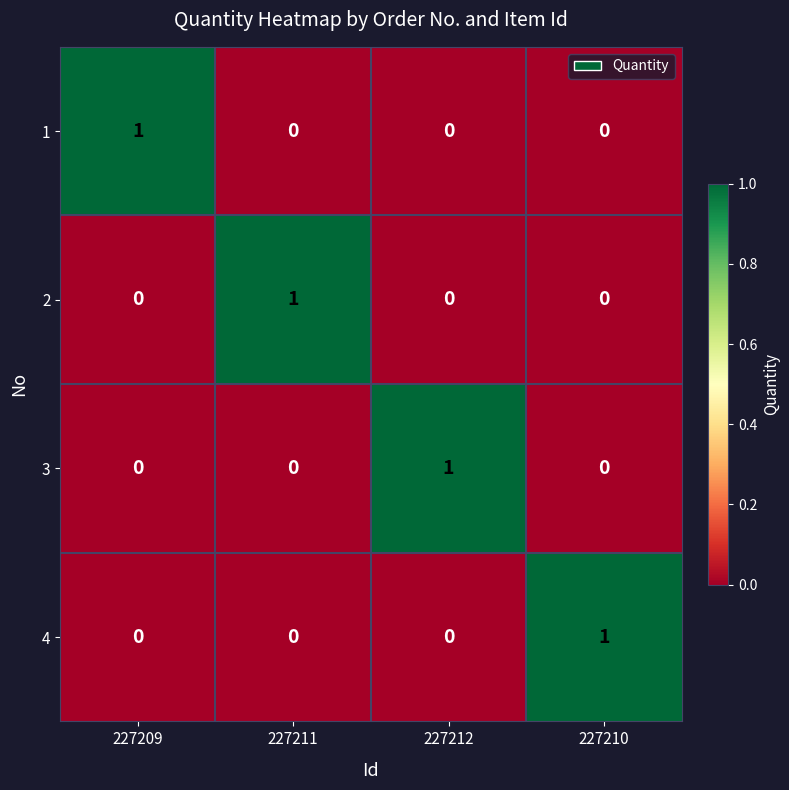

True or false: 1 has a value of 1 at 227209.

True